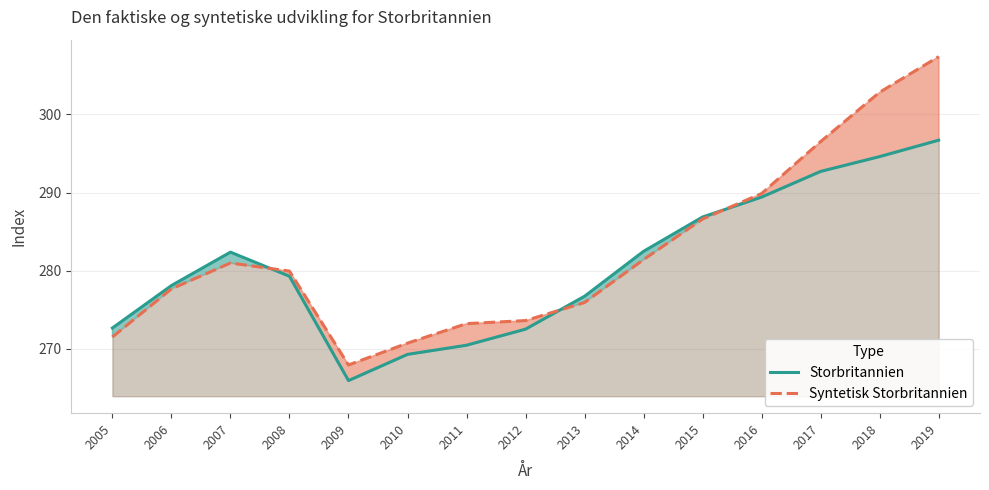

Is the value of Syntetisk Storbritannien at 2018 greater than the value of Storbritannien at 2010?

Yes